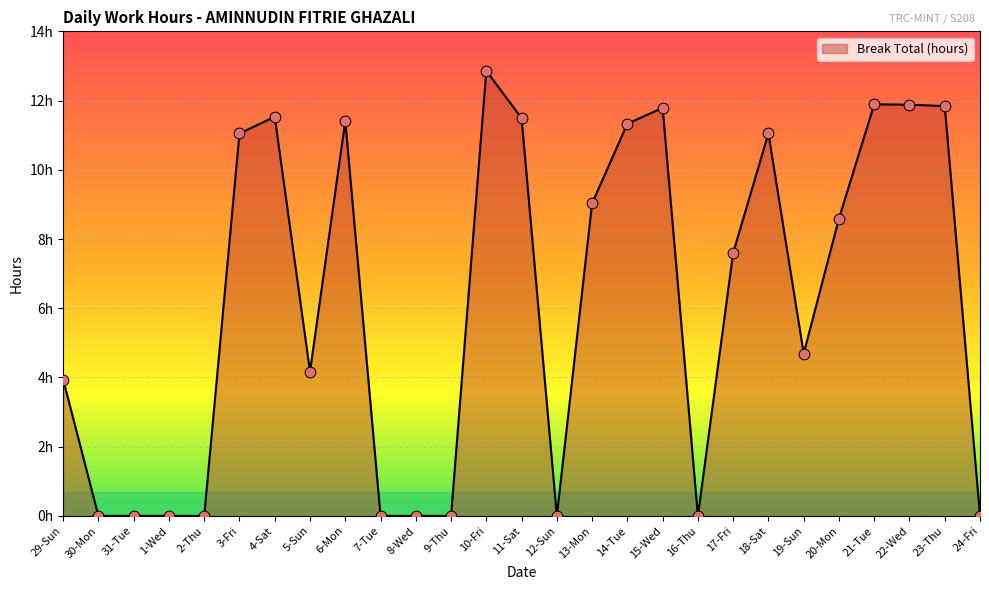

What is the change in value from 31-Tue to 14-Tue?

+11.3